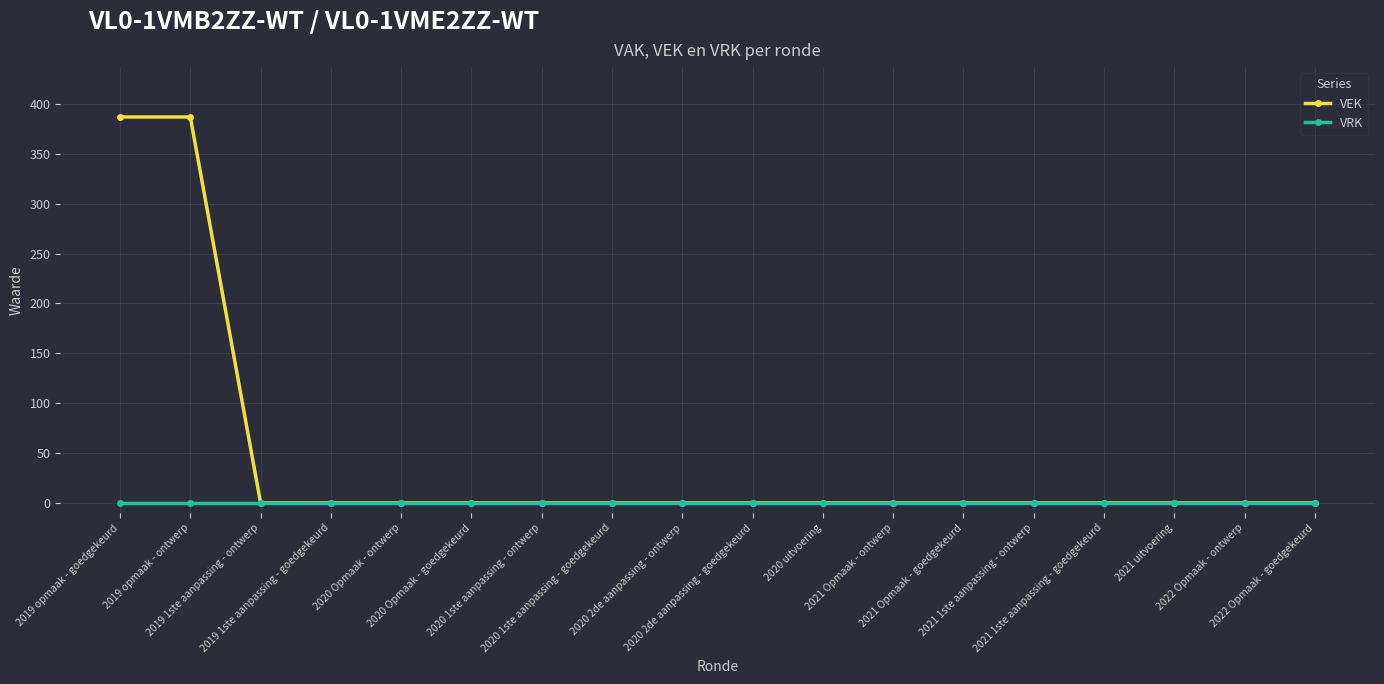

Reading left to right, what are all the values shown in this chart?

VEK: 2019 opmaak - goedgekeurd=387	2019 opmaak - ontwerp=387	2019 1ste aanpassing - ontwerp=0	2019 1ste aanpassing - goedgekeurd=0	2020 Opmaak - ontwerp=0	2020 Opmaak - goedgekeurd=0	2020 1ste aanpassing - ontwerp=0	2020 1ste aanpassing - goedgekeurd=0	2020 2de aanpassing - ontwerp=0	2020 2de aanpassing - goedgekeurd=0	2020 uitvoering=0	2021 Opmaak - ontwerp=0	2021 Opmaak - goedgekeurd=0	2021 1ste aanpassing - ontwerp=0	2021 1ste aanpassing - goedgekeurd=0	2021 uitvoering=0	2022 Opmaak - ontwerp=0	2022 Opmaak - goedgekeurd=0
VRK: 2019 opmaak - goedgekeurd=0	2019 opmaak - ontwerp=0	2019 1ste aanpassing - ontwerp=0	2019 1ste aanpassing - goedgekeurd=0	2020 Opmaak - ontwerp=0	2020 Opmaak - goedgekeurd=0	2020 1ste aanpassing - ontwerp=0	2020 1ste aanpassing - goedgekeurd=0	2020 2de aanpassing - ontwerp=0	2020 2de aanpassing - goedgekeurd=0	2020 uitvoering=0	2021 Opmaak - ontwerp=0	2021 Opmaak - goedgekeurd=0	2021 1ste aanpassing - ontwerp=0	2021 1ste aanpassing - goedgekeurd=0	2021 uitvoering=0	2022 Opmaak - ontwerp=0	2022 Opmaak - goedgekeurd=0